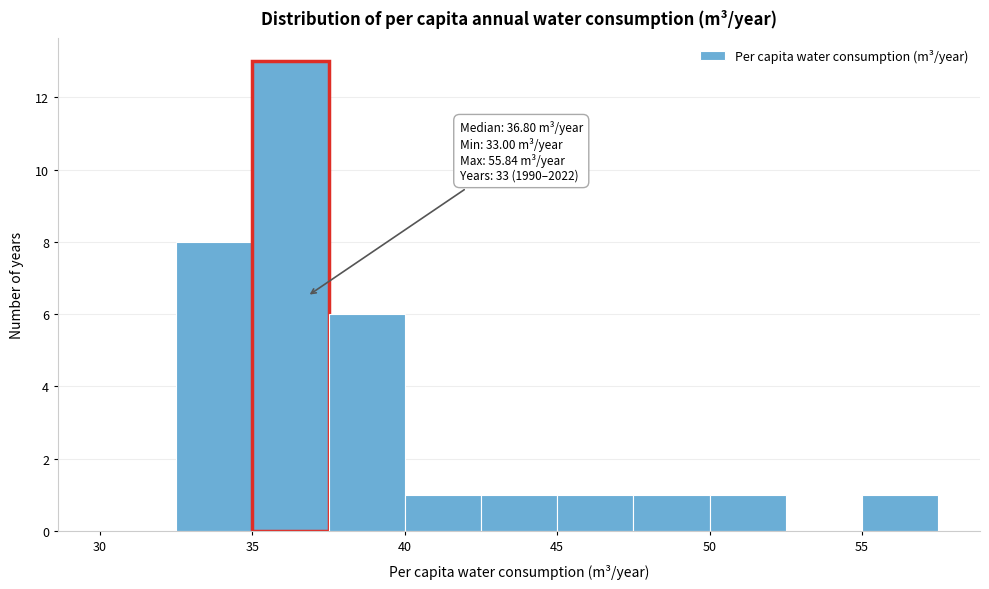

Over which range of the x-axis is the bar tallest?

35.0 to 37.5